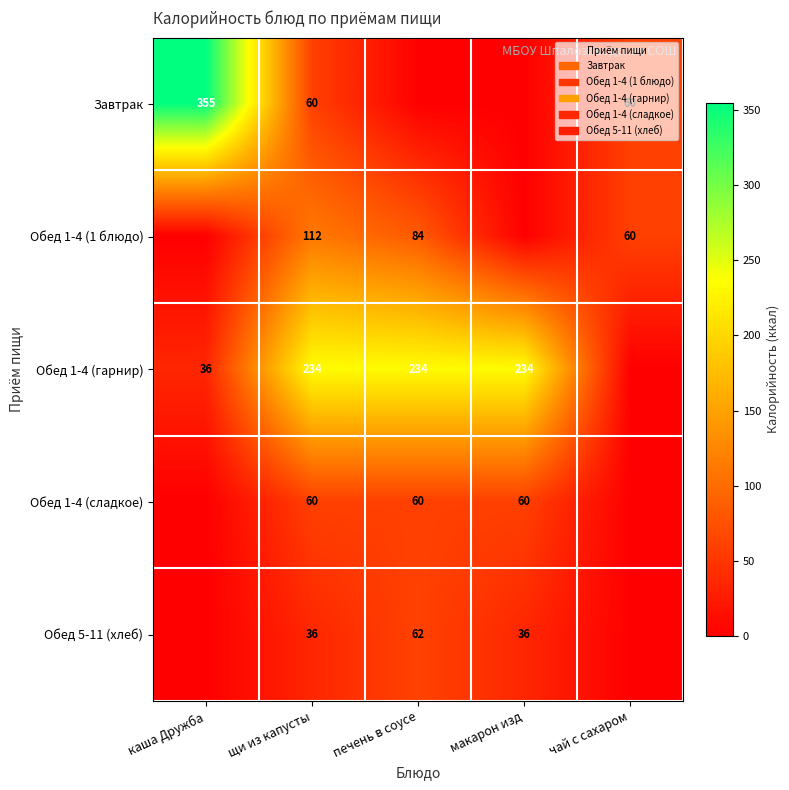

True or false: Обед 1-4 (сладкое) has a value of 105 at печень в соусе.

False